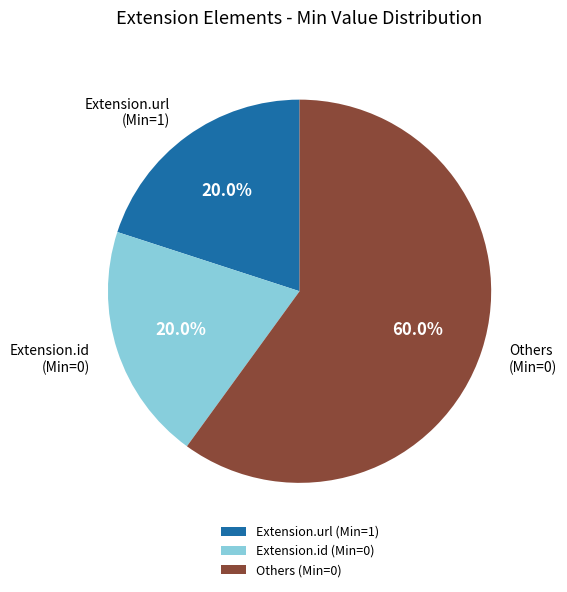

What is the largest slice in the pie chart?

Others (Min=0)